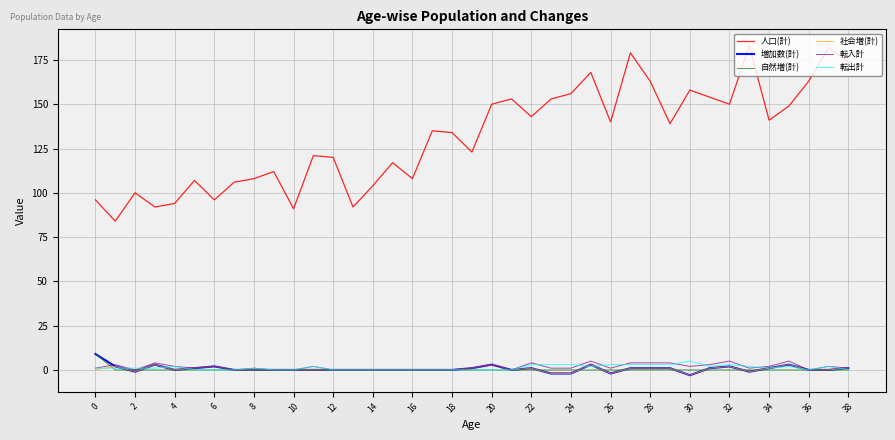

Reading left to right, transcribe all the data shown in this chart.

人口(計): 96	84	100	92	94	107	96	106	108	112	91	121	120	92	104	117	108	135	134	123	150	153	143	153	156	168	140	179	163	139	158	154	150	183	141	149	163	182	174
増加数(計): 9	2	-1	3	0	1	2	0	0	0	0	0	0	0	0	0	0	0	0	1	3	0	1	-2	-2	3	-2	1	1	1	-3	1	2	-1	1	3	0	0	1
自然増(計): 9	0	0	0	0	0	0	0	0	0	0	0	0	0	0	0	0	0	0	0	0	0	0	0	0	0	0	0	0	0	0	0	0	0	0	0	0	0	0
社会増(計): 0	2	-1	3	0	1	2	0	0	0	0	0	0	0	0	0	0	0	0	1	3	0	1	-2	-2	3	-2	1	1	1	-3	1	2	-1	1	3	0	0	1
転入計: 1	3	0	4	2	1	2	0	1	0	0	2	0	0	0	0	0	0	0	1	3	0	4	1	1	5	1	4	4	4	2	3	5	1	2	5	0	2	1
転出計: 1	1	1	1	2	0	0	0	1	0	0	2	0	0	0	0	0	0	0	0	0	0	3	3	3	2	3	3	3	3	5	2	3	2	1	2	0	2	0